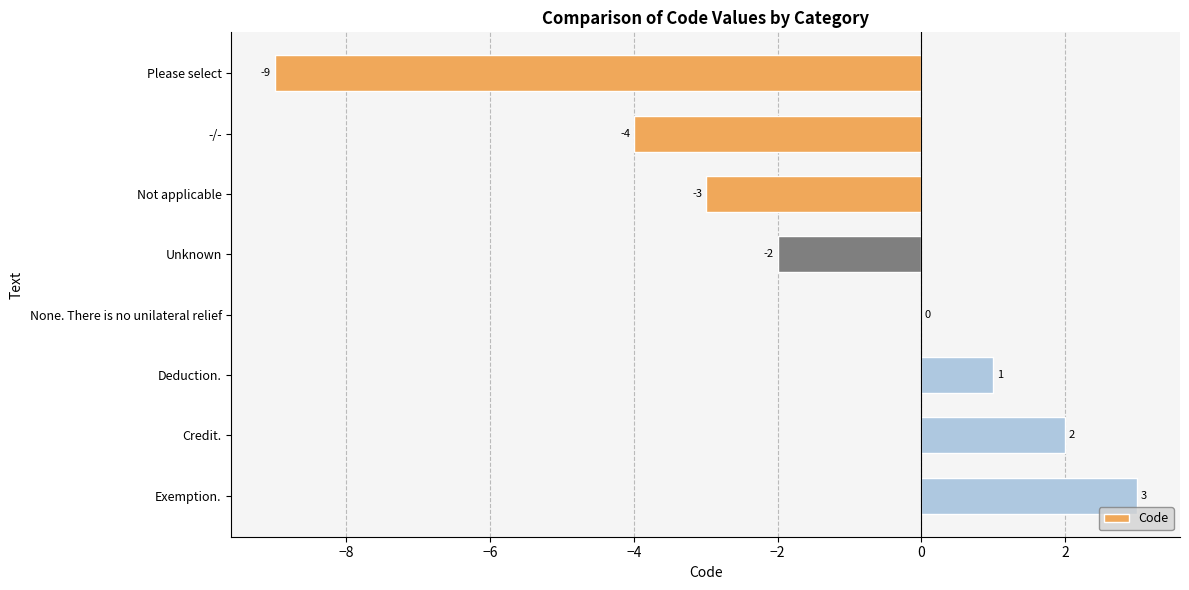

What is the maximum value shown in the chart?

3